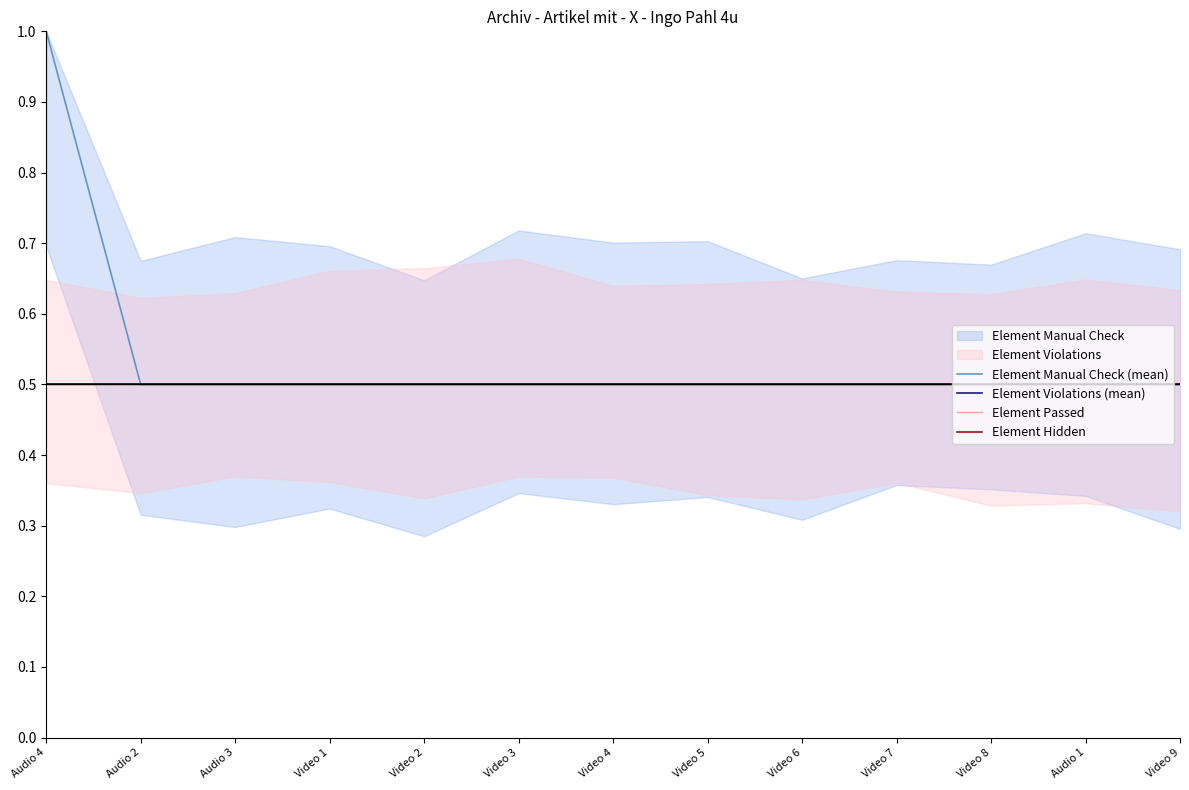

At which category is the sum across all series the highest?

Audio 4